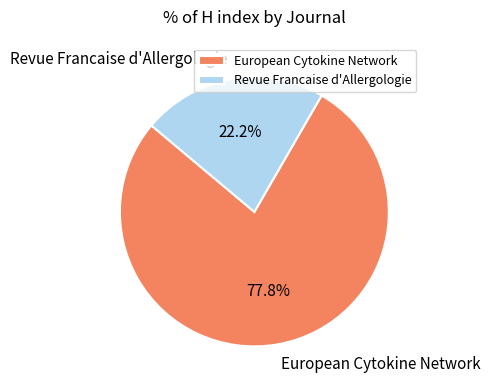

To the nearest percent, what is the difference between the Revue Francaise d'Allergologie and European Cytokine Network slice percentages?

56%